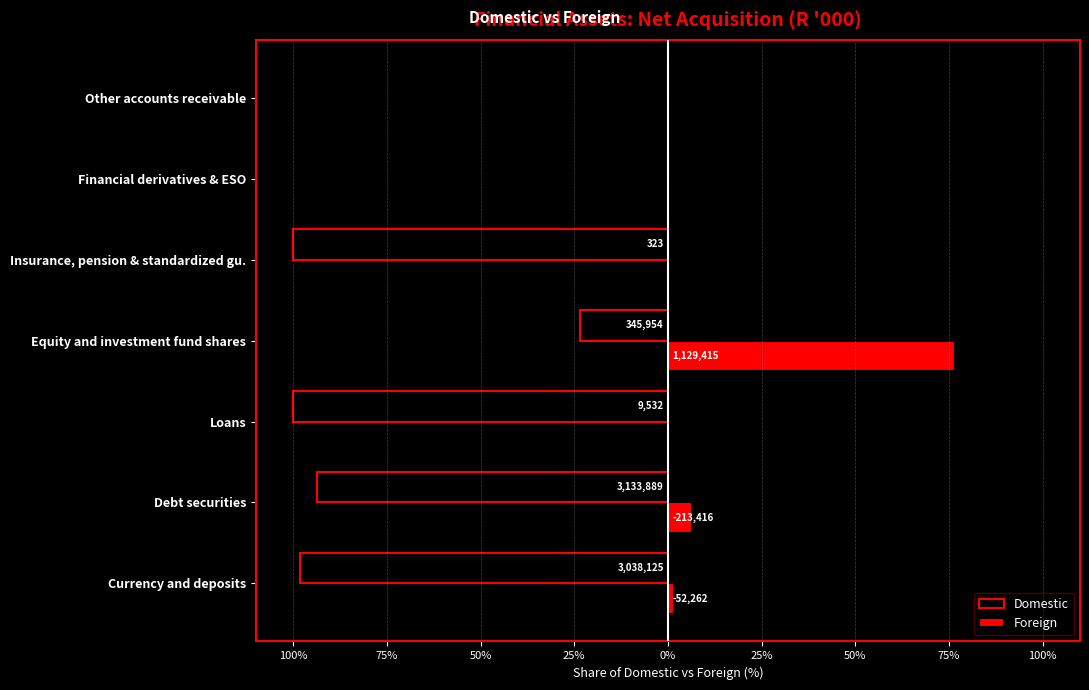

What is the maximum value shown in the chart?

76.6